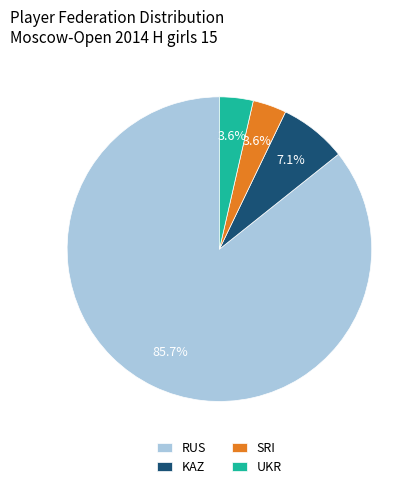

What percentage do SRI and RUS together represent?

89.3%